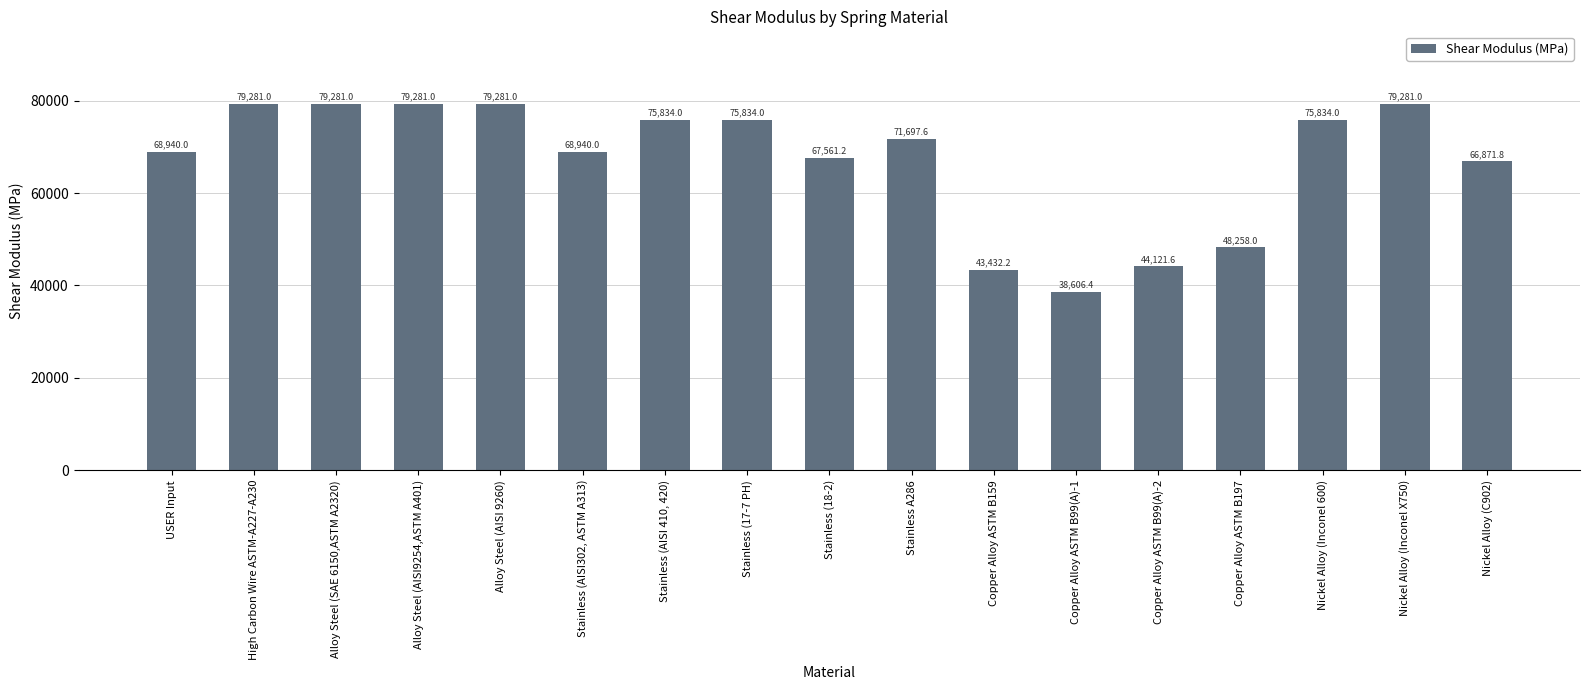

Is it true that the value at Stainless (AISI302, ASTM A313) is 68940.0?

True